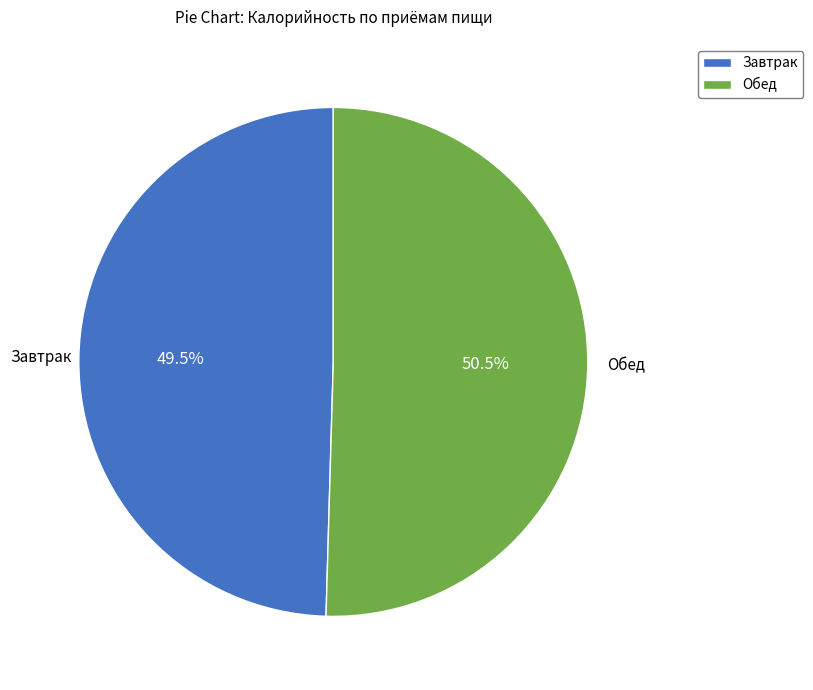

Is it true that Обед is 45% of the pie?

False